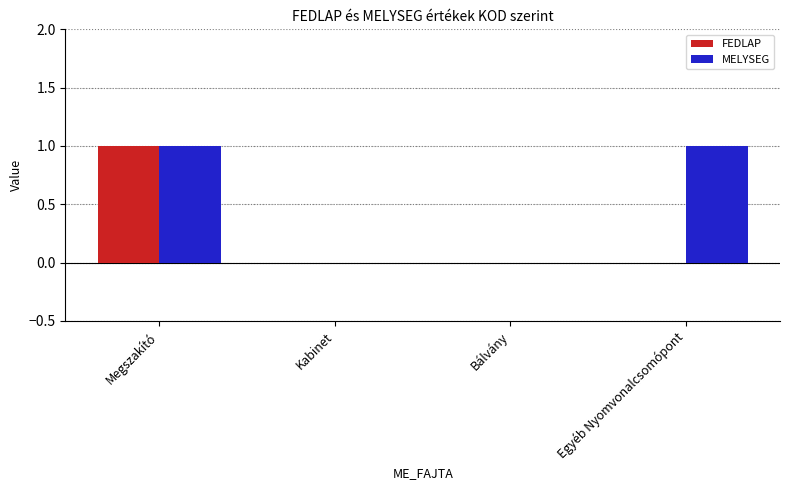

At which category is the sum across all series the highest?

Megszakító